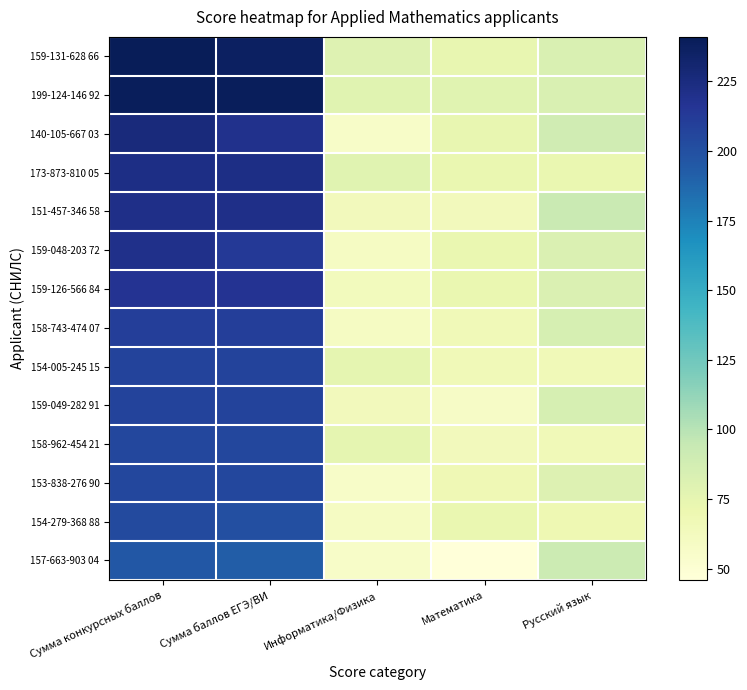

Reading left to right, transcribe all the data shown in this chart.

159-131-628 66: Сумма конкурсных баллов=241	Сумма баллов ЕГЭ/ВИ=237	Информатика/Физика=80	Математика=74	Русский язык=83
199-124-146 92: Сумма конкурсных баллов=239	Сумма баллов ЕГЭ/ВИ=239	Информатика/Физика=78	Математика=78	Русский язык=83
140-105-667 03: Сумма конкурсных баллов=226	Сумма баллов ЕГЭ/ВИ=219	Информатика/Физика=56	Математика=74	Русский язык=89
173-873-810 05: Сумма конкурсных баллов=222	Сумма баллов ЕГЭ/ВИ=222	Информатика/Физика=78	Математика=72	Русский язык=72
151-457-346 58: Сумма конкурсных баллов=221	Сумма баллов ЕГЭ/ВИ=221	Информатика/Физика=64	Математика=64	Русский язык=93
159-048-203 72: Сумма конкурсных баллов=220	Сумма баллов ЕГЭ/ВИ=213	Информатика/Физика=59	Математика=72	Русский язык=82
159-126-566 84: Сумма конкурсных баллов=217	Сумма баллов ЕГЭ/ВИ=217	Информатика/Физика=63	Математика=72	Русский язык=82
158-743-474 07: Сумма конкурсных баллов=210	Сумма баллов ЕГЭ/ВИ=210	Информатика/Физика=59	Математика=66	Русский язык=85
154-005-245 15: Сумма конкурсных баллов=207	Сумма баллов ЕГЭ/ВИ=207	Информатика/Физика=75	Математика=66	Русский язык=66
159-049-282 91: Сумма конкурсных баллов=207	Сумма баллов ЕГЭ/ВИ=207	Информатика/Физика=64	Математика=58	Русский язык=85
158-962-454 21: Сумма конкурсных баллов=205	Сумма баллов ЕГЭ/ВИ=205	Информатика/Физика=75	Математика=64	Русский язык=66
153-838-276 90: Сумма конкурсных баллов=205	Сумма баллов ЕГЭ/ВИ=205	Информатика/Физика=56	Математика=68	Русский язык=81
154-279-368 88: Сумма конкурсных баллов=203	Сумма баллов ЕГЭ/ВИ=200	Информатика/Физика=59	Математика=72	Русский язык=69
157-663-903 04: Сумма конкурсных баллов=196	Сумма баллов ЕГЭ/ВИ=193	Информатика/Физика=56	Математика=46	Русский язык=91